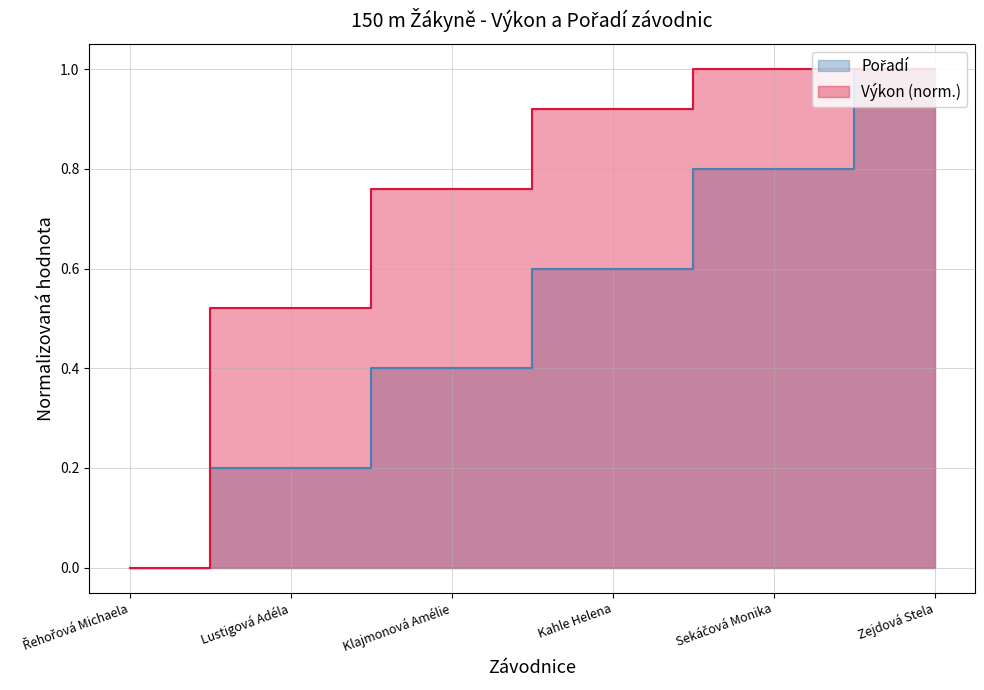

Where do Výkon and Pořadí first cross each other?

Sekáčová Monika and Zejdová Stela